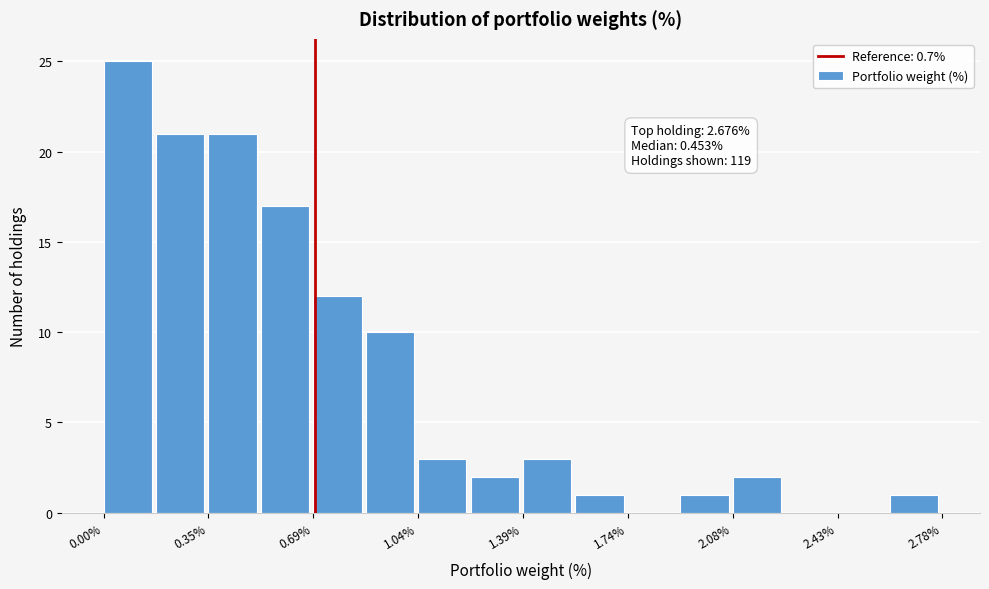

Read against the x-axis, roughly where is the centre of the tallest bar?

0.10